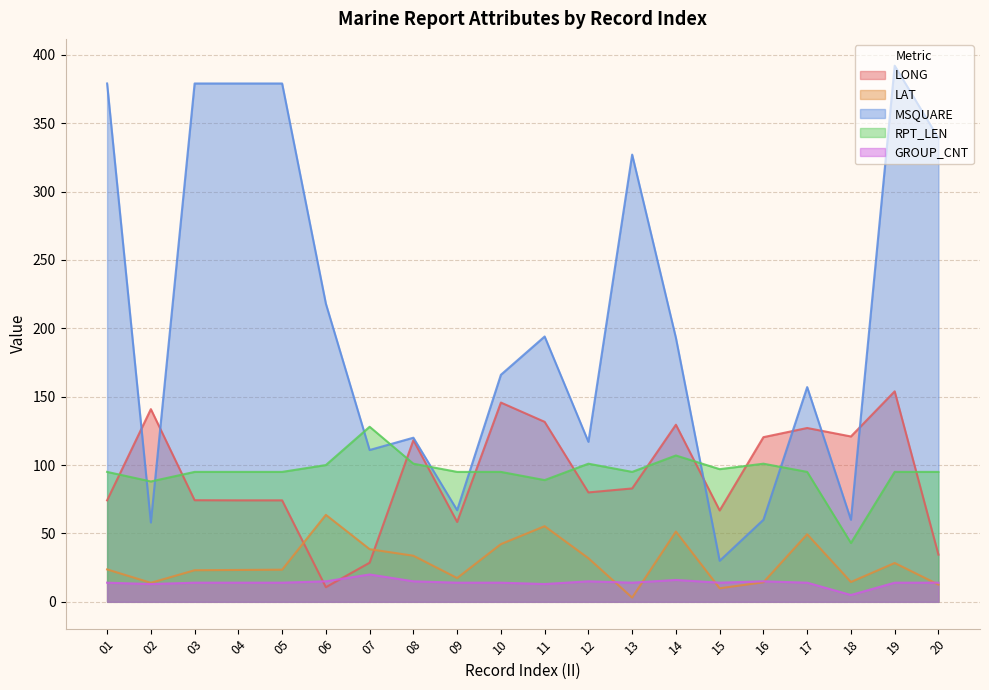

What is the lowest value of the RPT_LEN series?

43.0